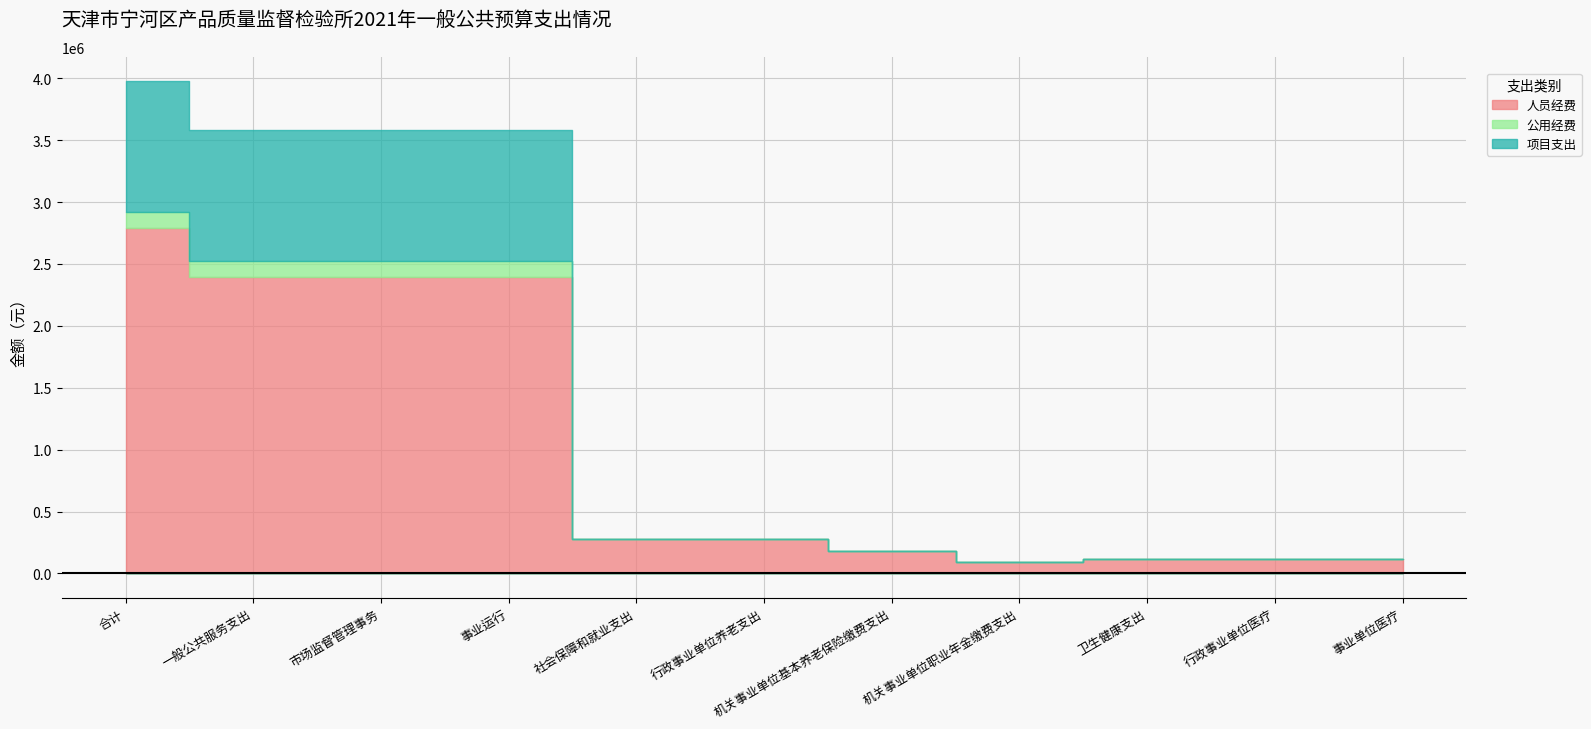

What is the sum of all 人员经费 values?

11173520